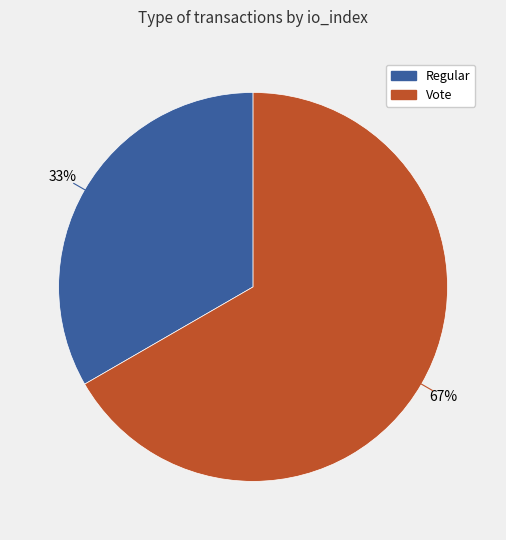

Does Regular represent more than half of the total?

No